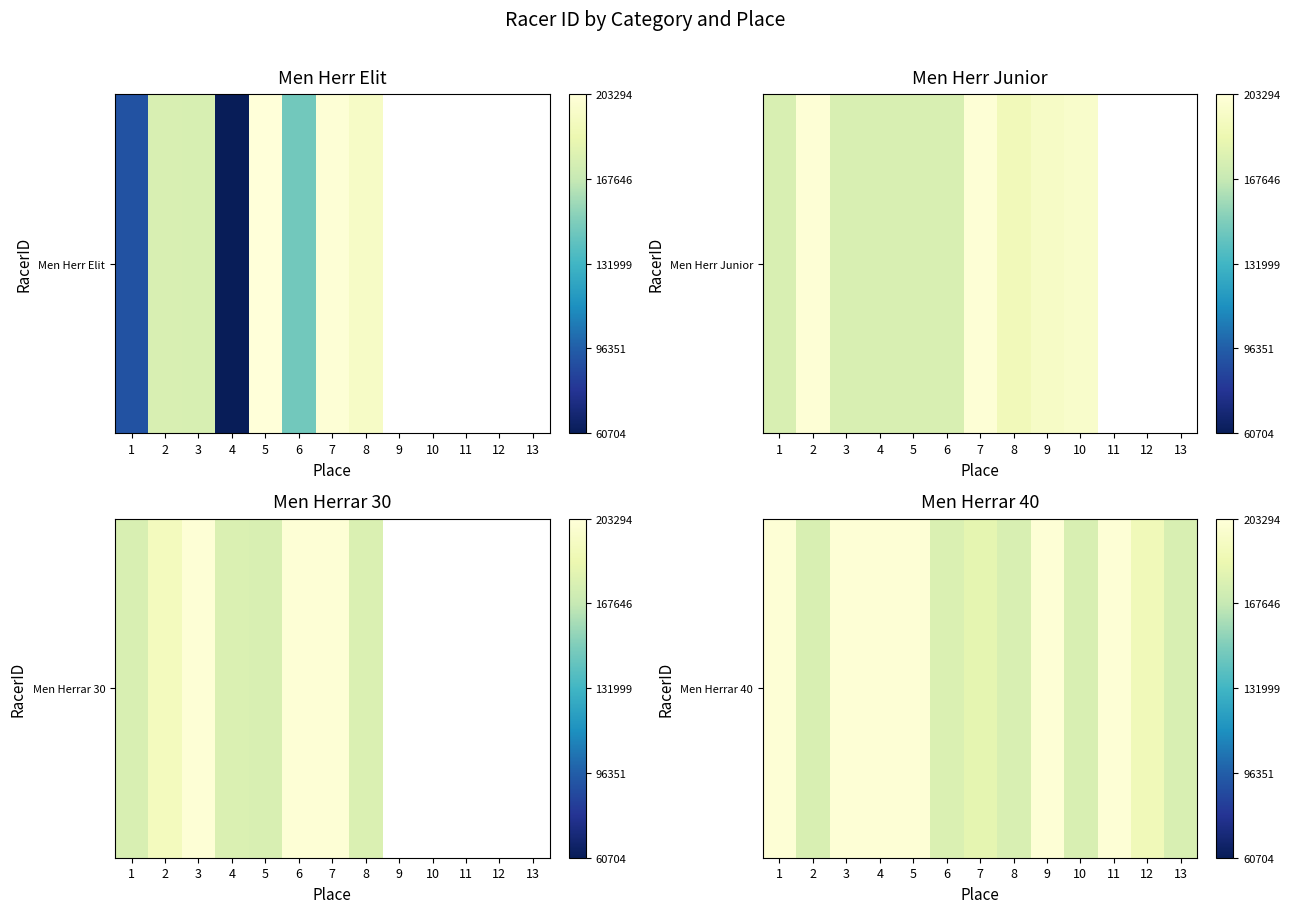

Reading right to left, extract all data points from this chart.

13=175689	12=189228	11=201240	10=175678	9=201574	8=175687	7=181839	6=176886	5=201537	4=201536	3=201534	2=175665	1=201535